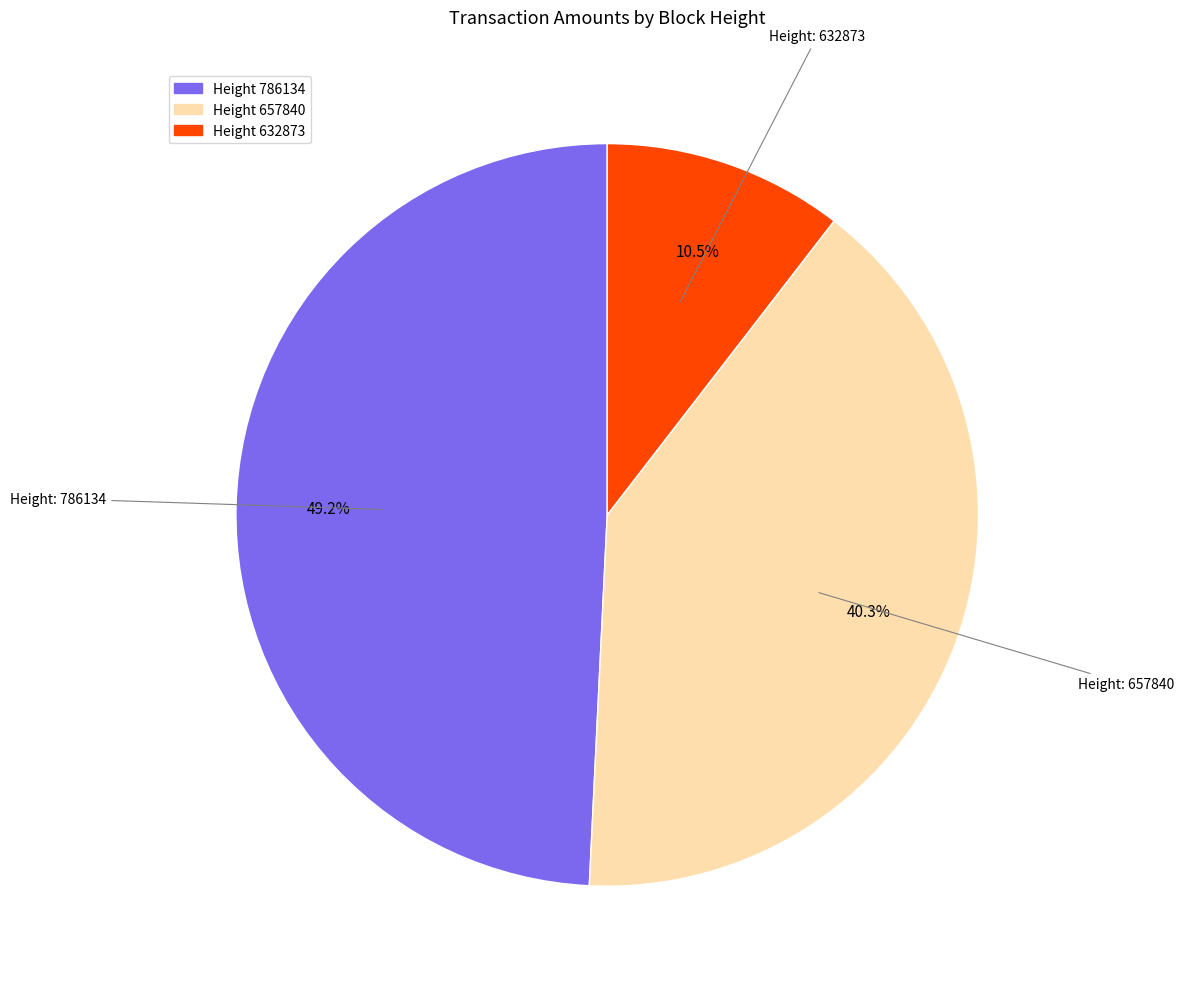

Count the number of slices in the pie.

3